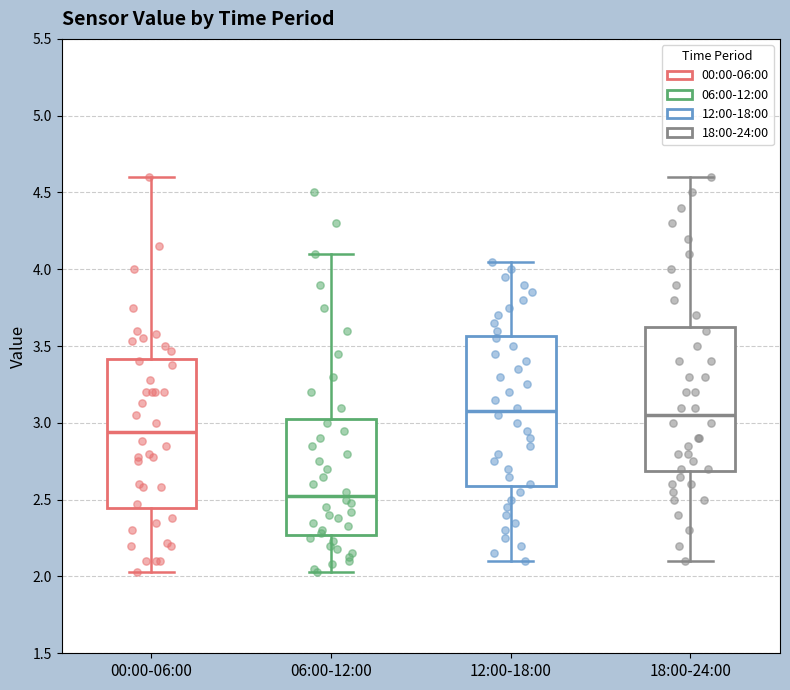

Reading left to right, transcribe this box plot: for each box, give where its median line is, the range the box spans, and where its two whiskers end, as read against the y-axis. The values are not printed on the chart, so give them approximately, as read against the axis.

00:00-06:00: median 2.95, box 2.45 to 3.40, whiskers 2.05 to 4.60
06:00-12:00: median 2.55, box 2.25 to 3.05, whiskers 2.05 to 4.10
12:00-18:00: median 3.10, box 2.60 to 3.55, whiskers 2.10 to 4.05
18:00-24:00: median 3.05, box 2.70 to 3.65, whiskers 2.10 to 4.60